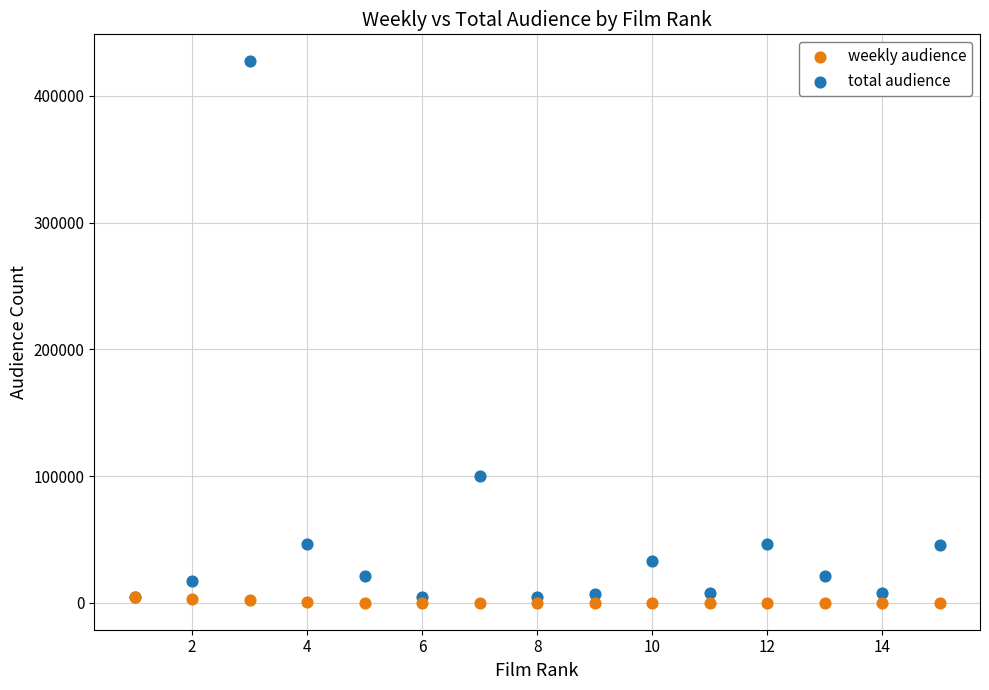

Across all series, what Y value is closest to 213662?

100225